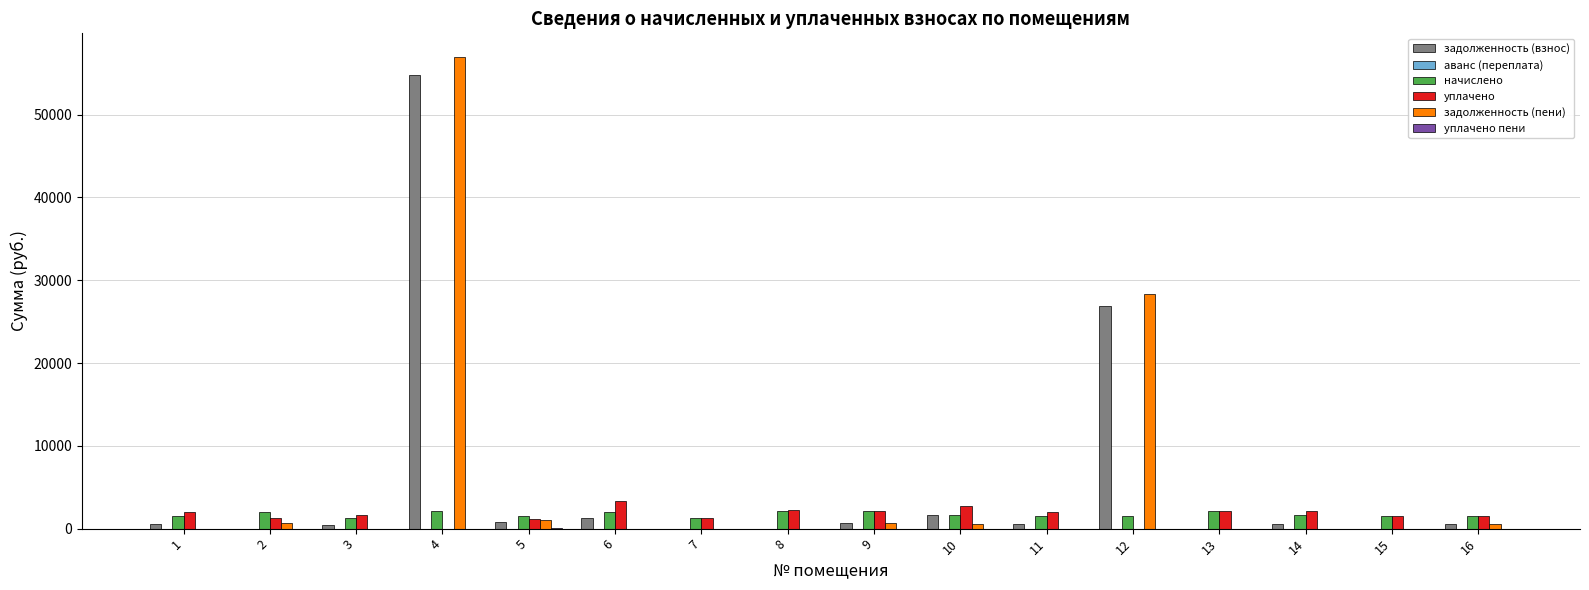

Is the value of уплачено at 2 greater than the value of задолженность (пени) at 1?

Yes